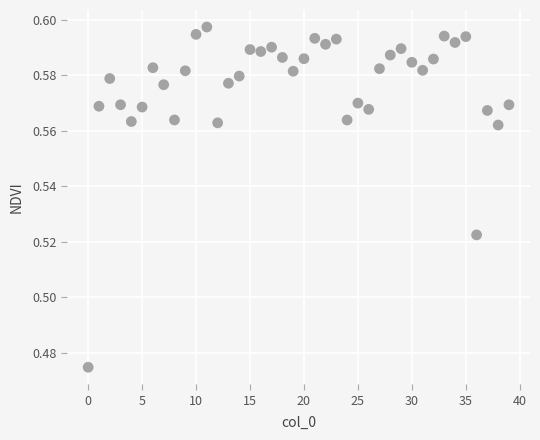

How many data points are displayed?

40